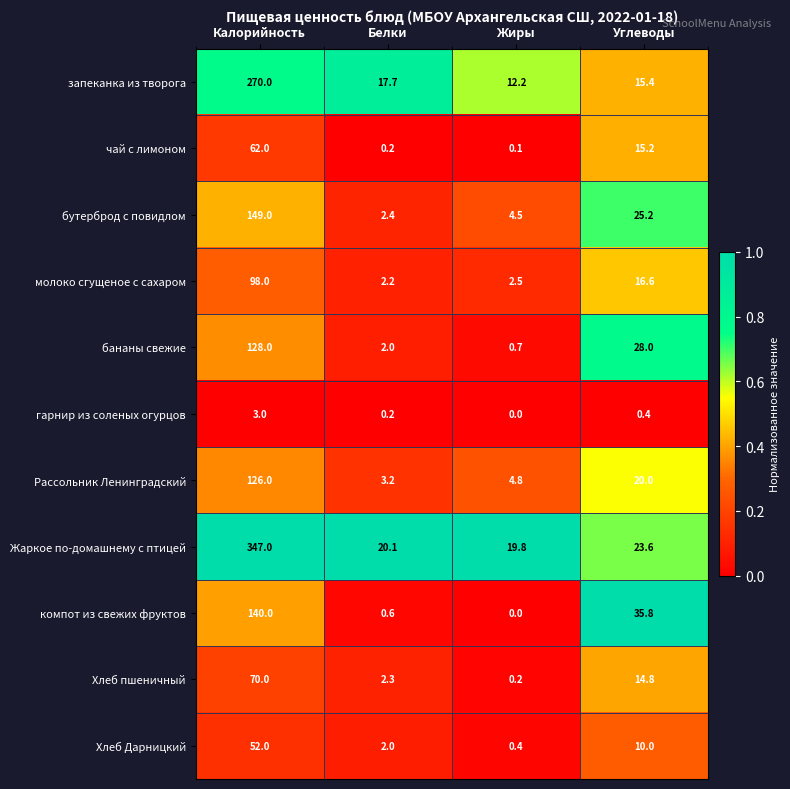

What value does the бутерброд с повидлом series have at Жиры?

4.5